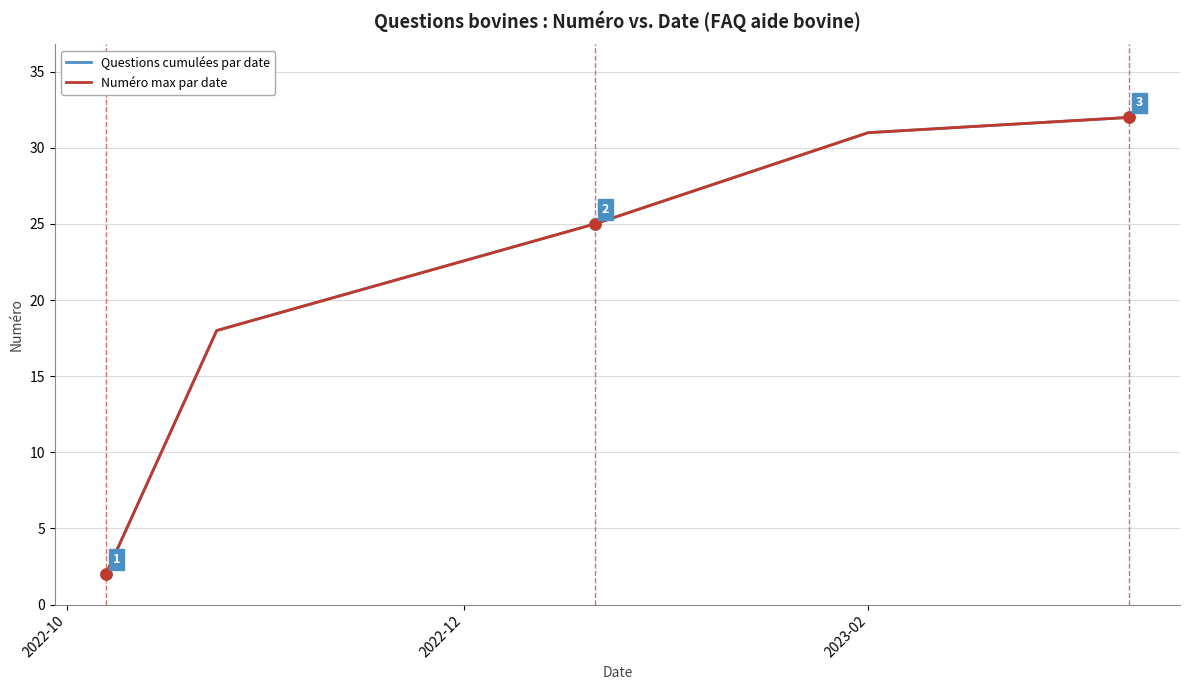

True or false: Questions cumulées par date has more than 2 interior local peaks.

False